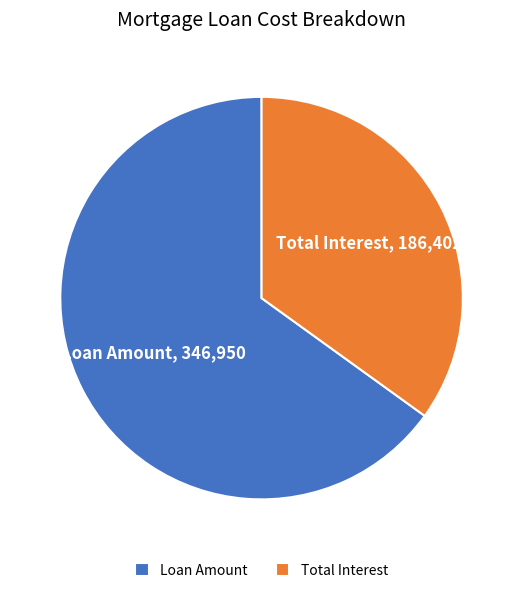

Combined, do Total Interest and Loan Amount account for over 50%?

Yes